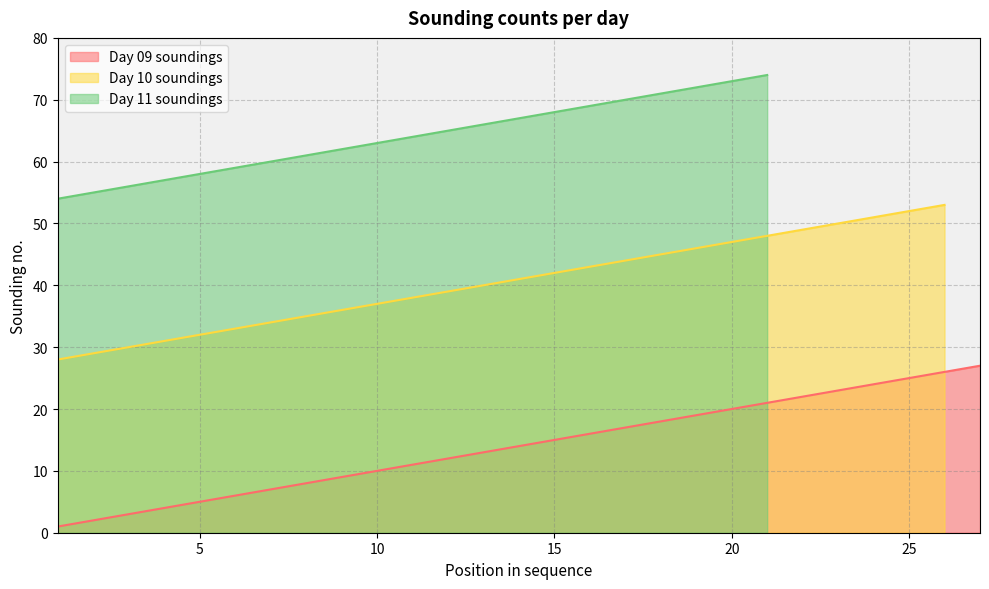

Which label corresponds to the largest value in the chart?

21